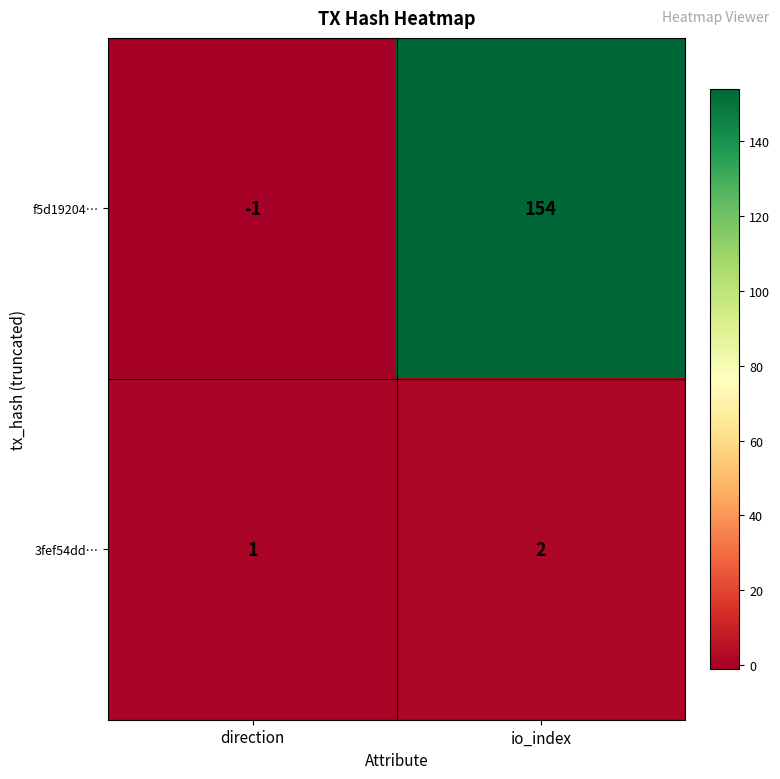

Reading right to left, list all the values displayed in this chart.

f5d19204…: io_index=154	direction=-1
3fef54dd…: io_index=2	direction=1